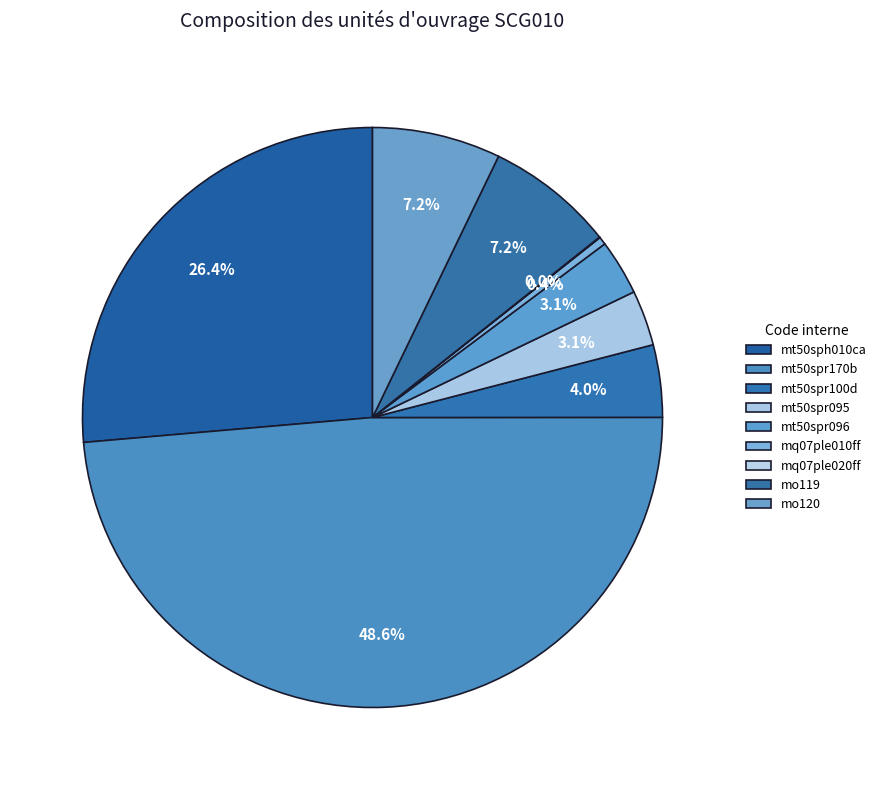

Which has a higher value, mt50sph010ca or mt50spr170b?

mt50spr170b